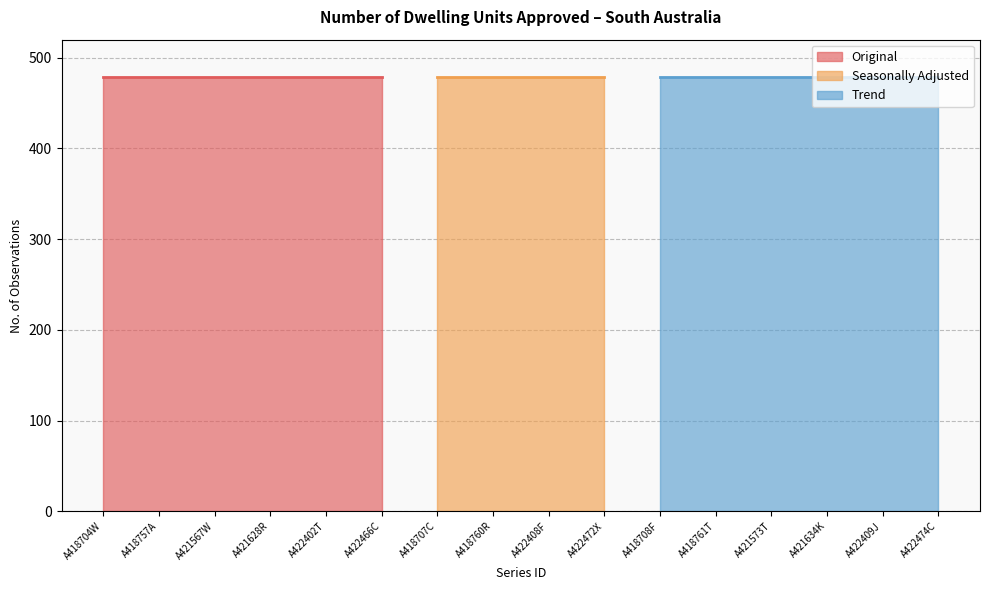

True or false: Freq. (Month) has more than 0 interior local peaks.

False